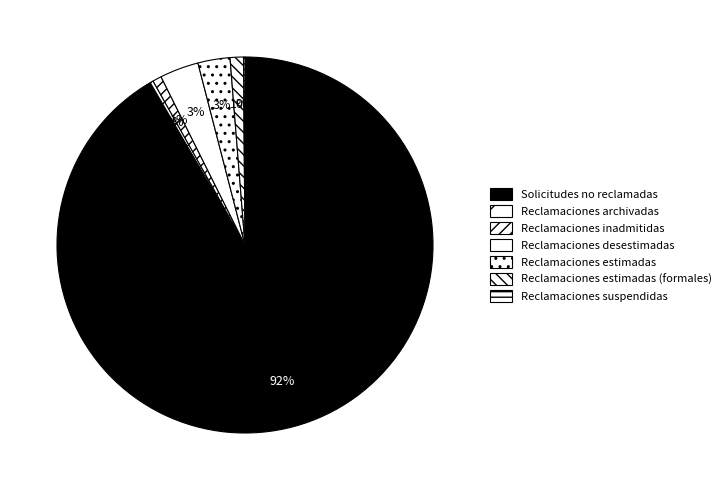

What percentage is the Reclamaciones estimadas slice, to the nearest percent?

3%